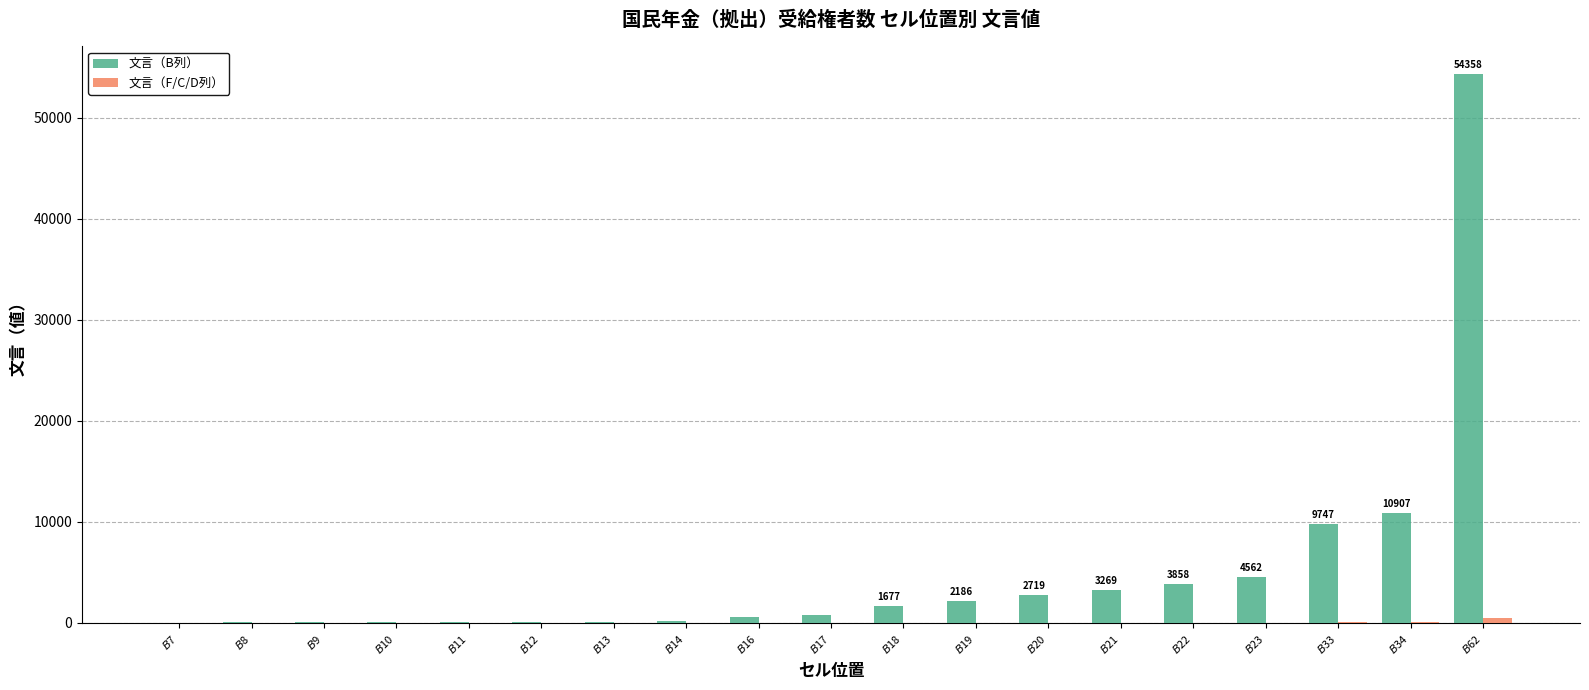

Which series has the largest total across all categories?

文言（B列）